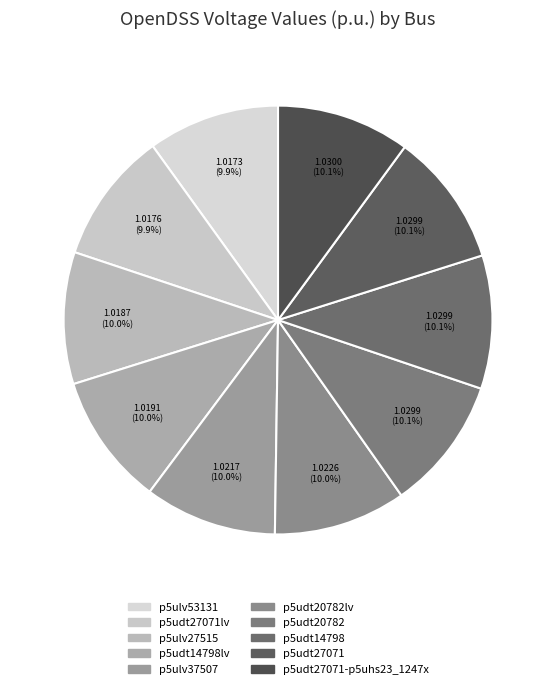

What is the largest slice in the pie chart?

p5udt27071-p5uhs23_1247x